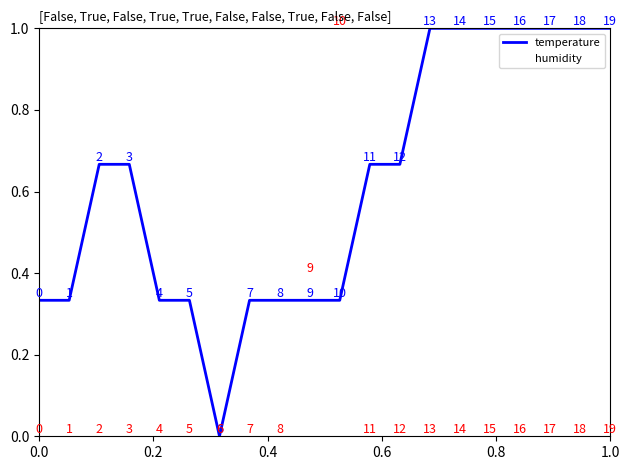

What is the highest value of the humidity series?

1.0